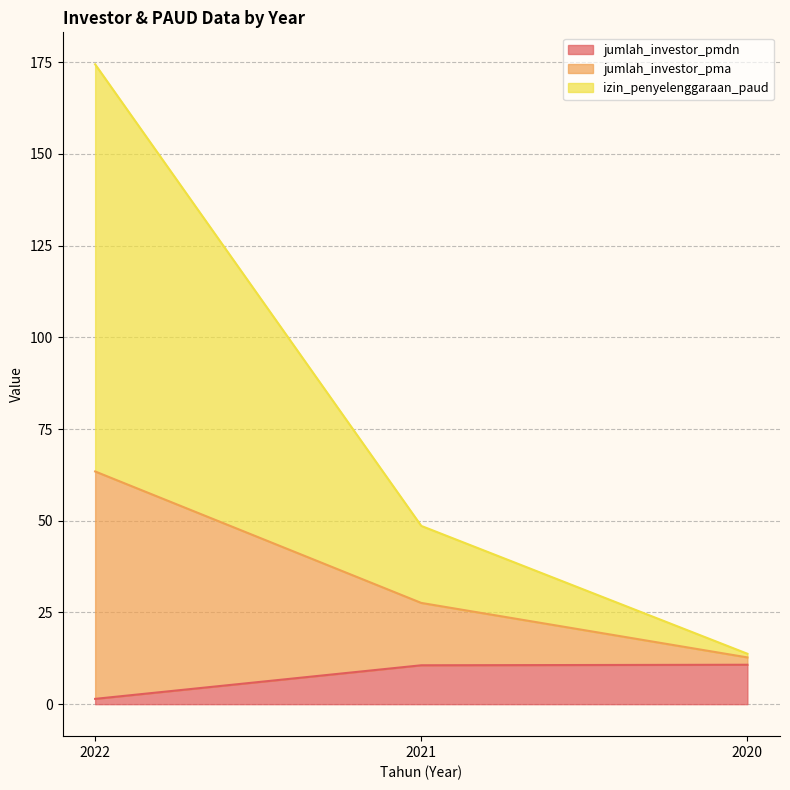

Where does the jumlah_investor_pma series first go above 48?

2022